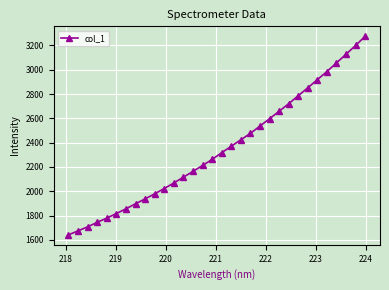

How many categories are shown in the chart?

32